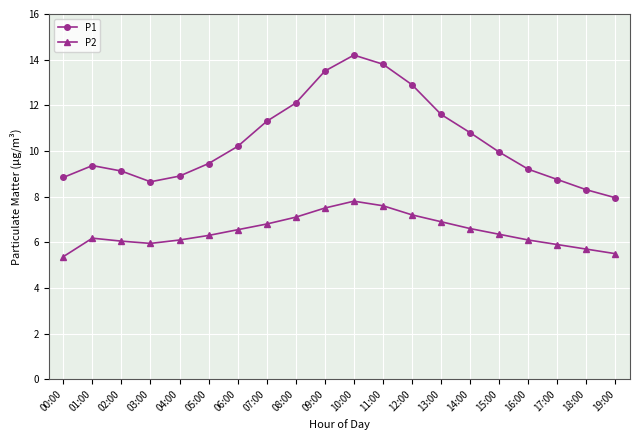

What are all the series names shown in the legend?

P1, P2